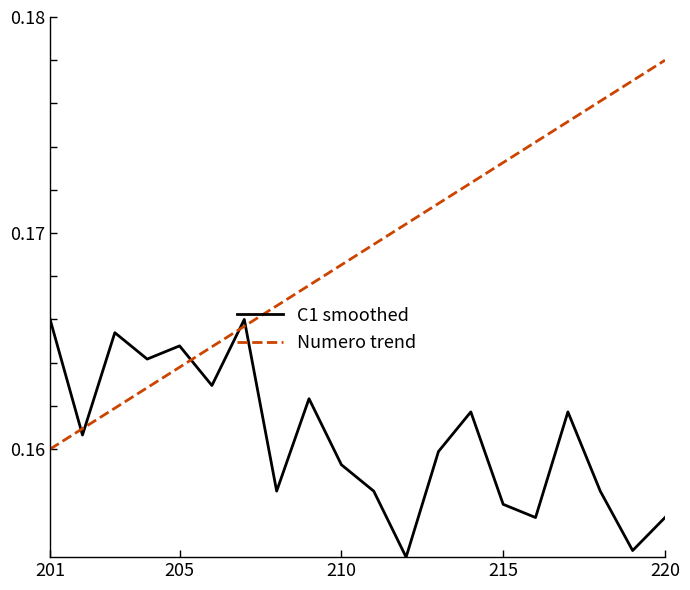

Which series has the largest total across all categories?

Numero trend